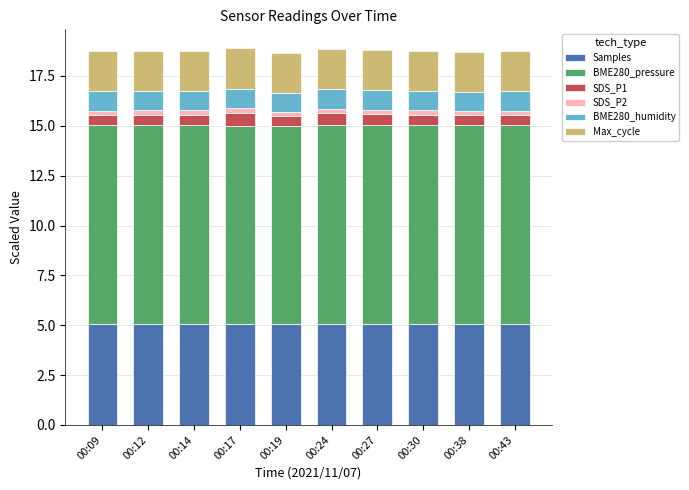

What is the value of the Samples bar at the 6th from the left?

5.1